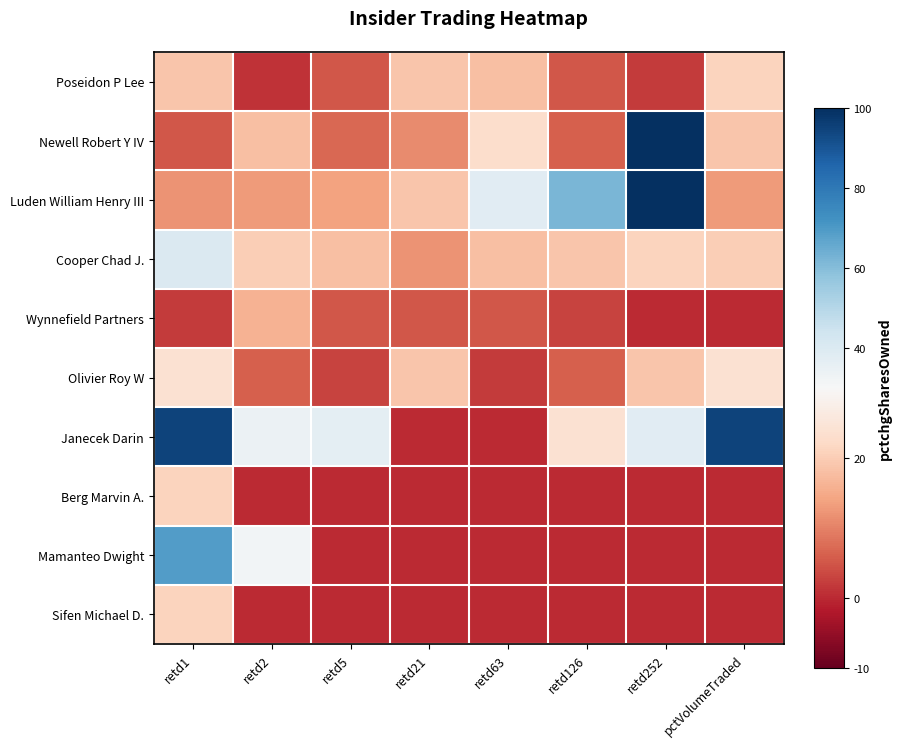

Which series changed the most between retd2 and pctVolumeTraded?

Janecek Darin